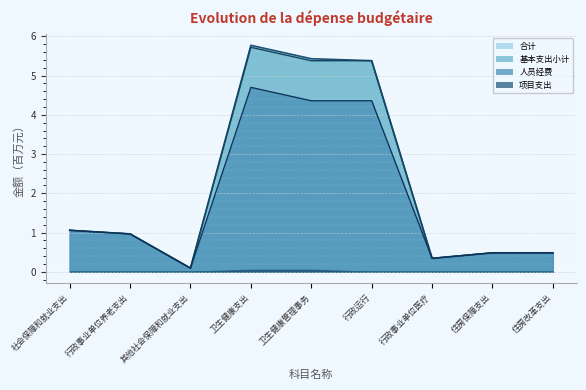

Which series has the largest range (max minus min)?

合计